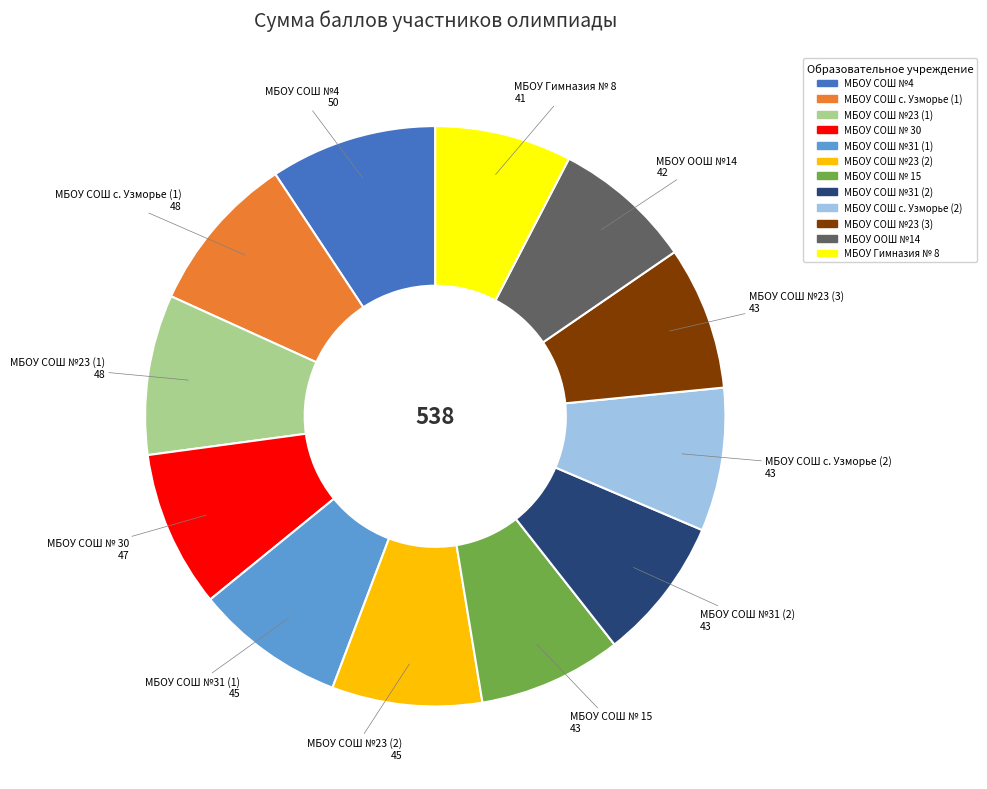

True or false: МБОУ СОШ с. Узморье (1) accounts for 9% of the total.

True